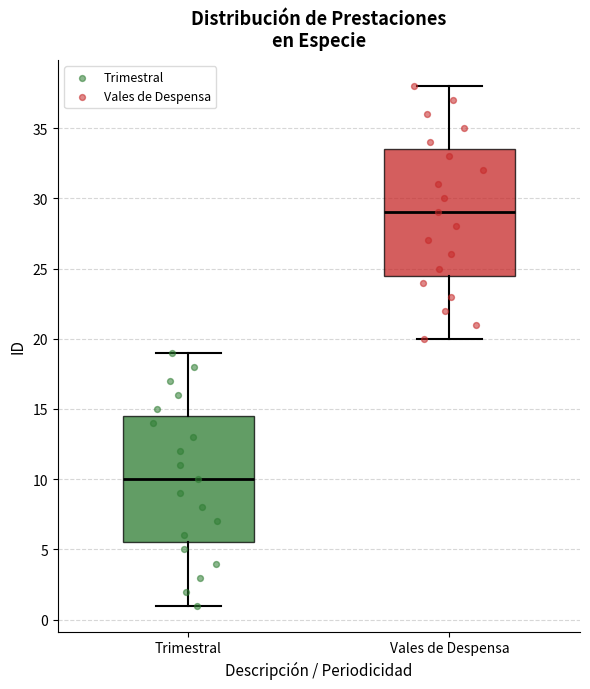

Reading left to right, transcribe this box plot: for each box, give where its median line is, the range the box spans, and where its two whiskers end, as read against the y-axis. The values are not printed on the chart, so give them approximately, as read against the axis.

Trimestral: median 10.0, box 5.5 to 14.5, whiskers 1.0 to 19.0
Vales de Despensa: median 29.0, box 24.5 to 33.5, whiskers 20.0 to 38.0